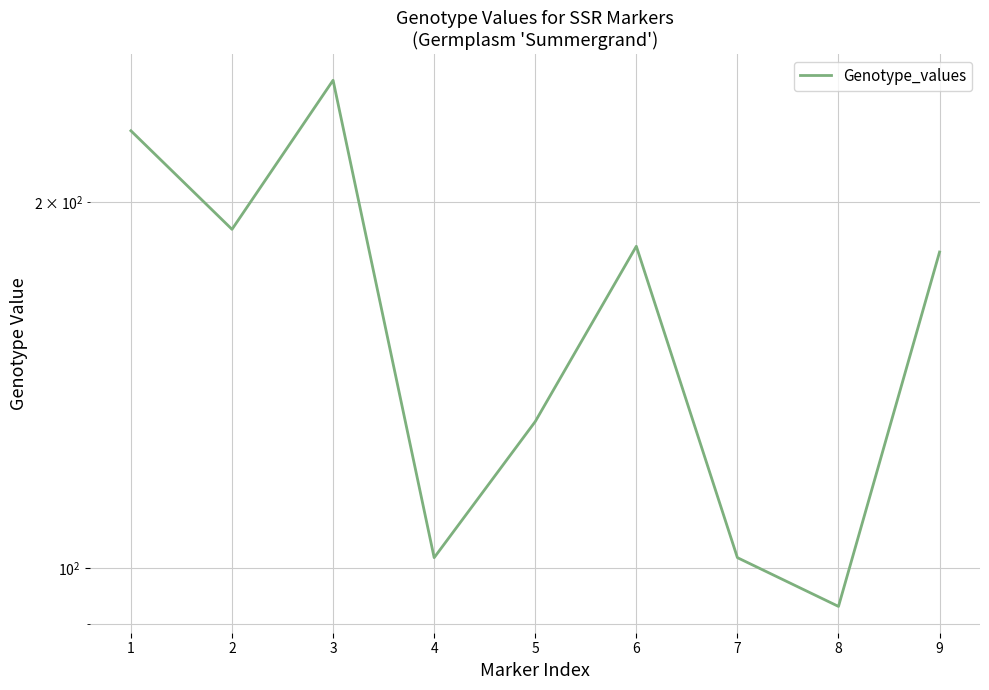

What is the average value?

163